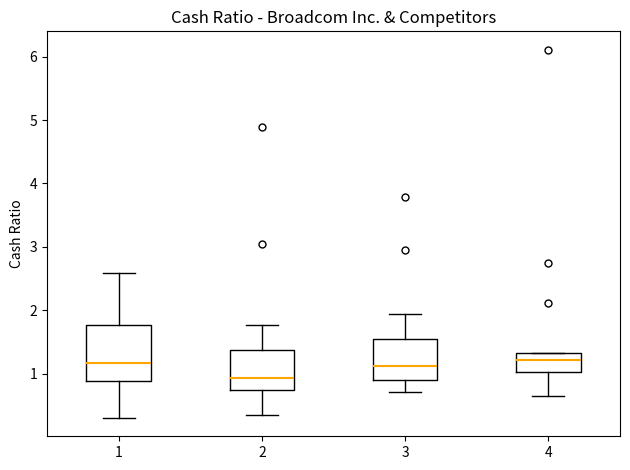

Where does the median line of the box at x = 2 sit on the y-axis? The values are not printed on the chart, so give them approximately, as read against the axis.

0.9